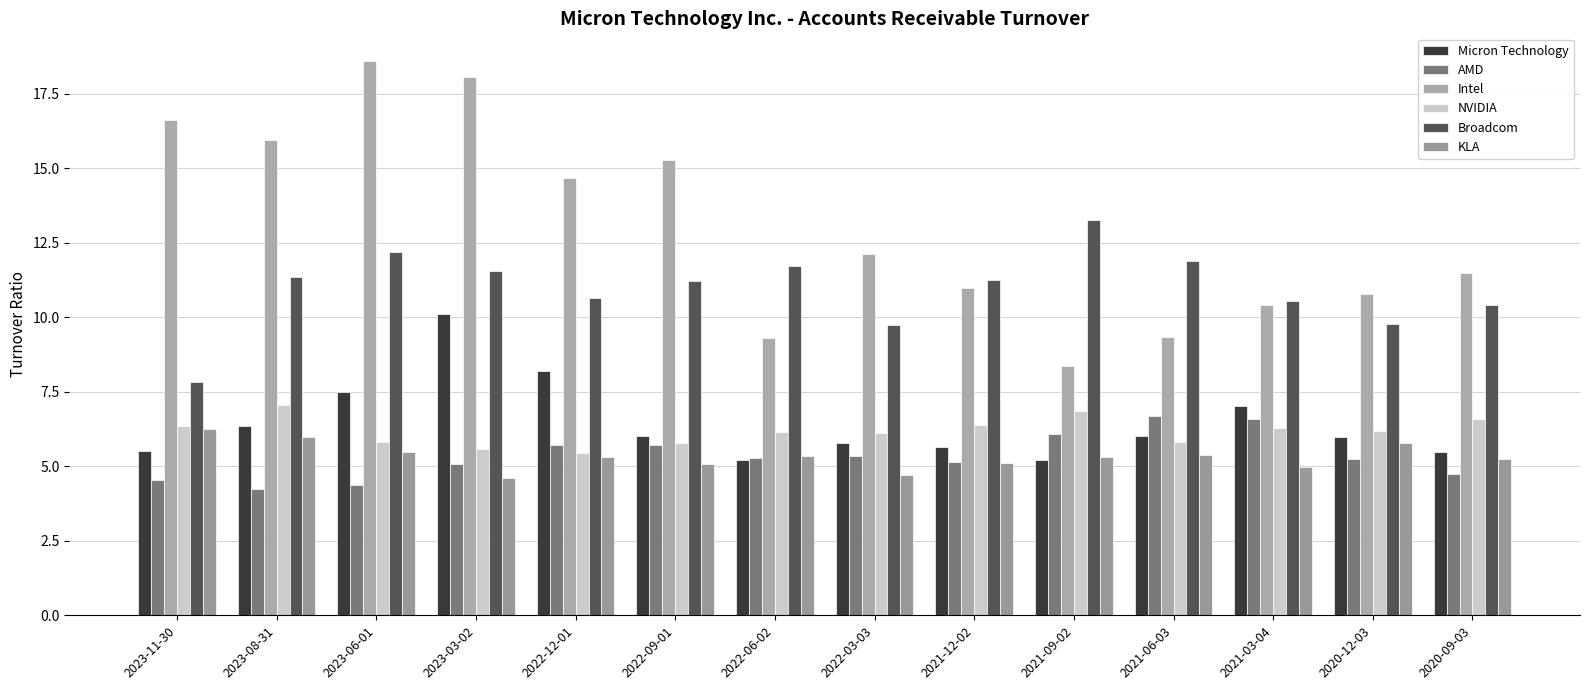

How many data points in Intel are above 12?

7